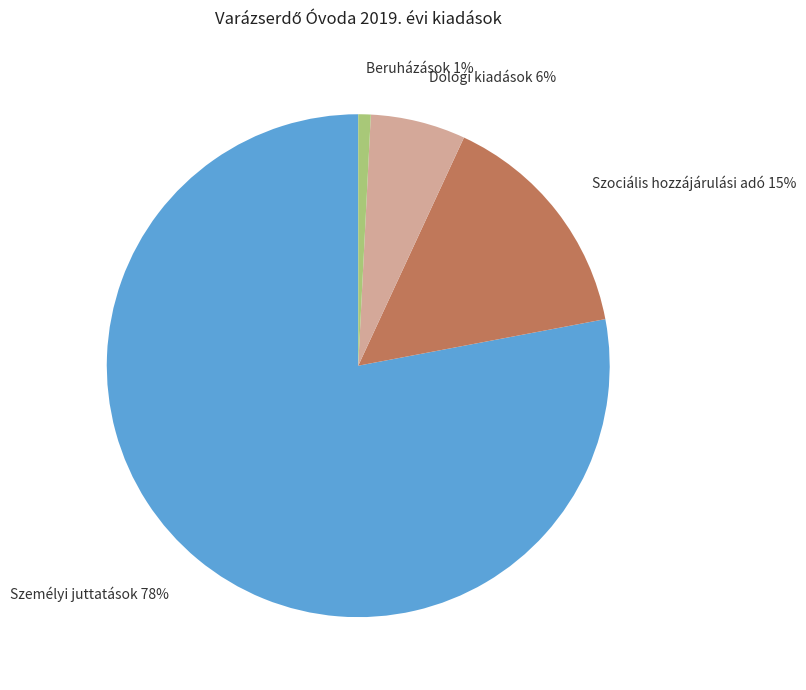

Between Szociális hozzájárulási adó and Személyi juttatások, which is larger?

Személyi juttatások